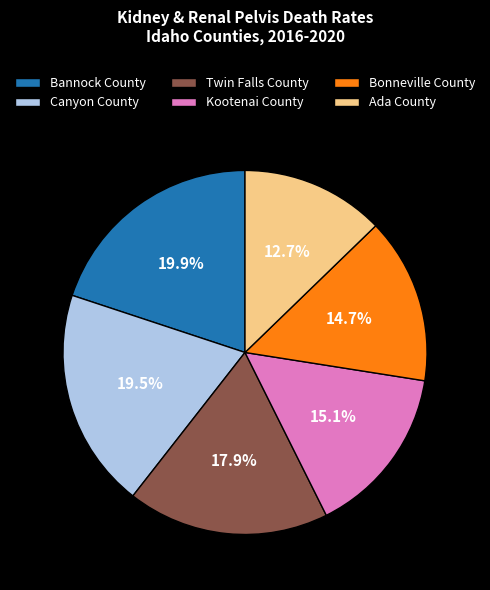

Approximately how many times larger is the value at Canyon County compared to Kootenai County?

1.3